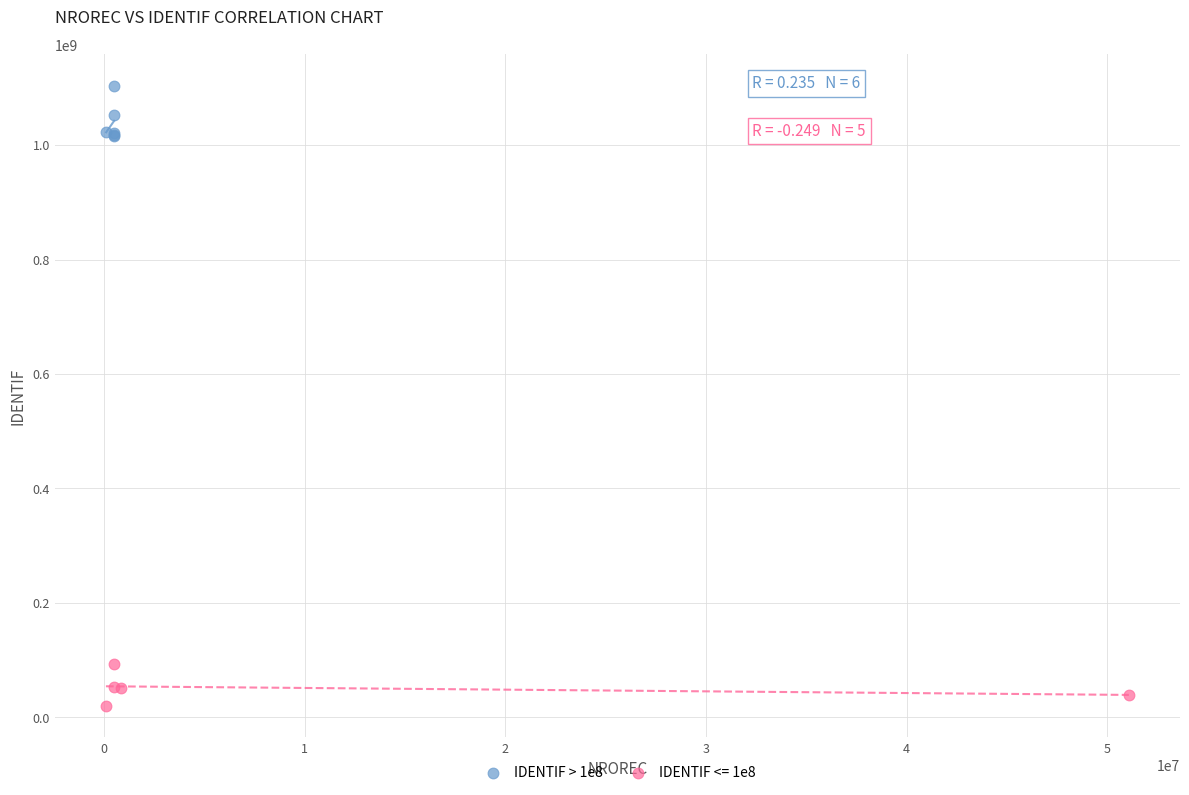

Which series contains the lowest Y value?

IDENTIF <= 1e8